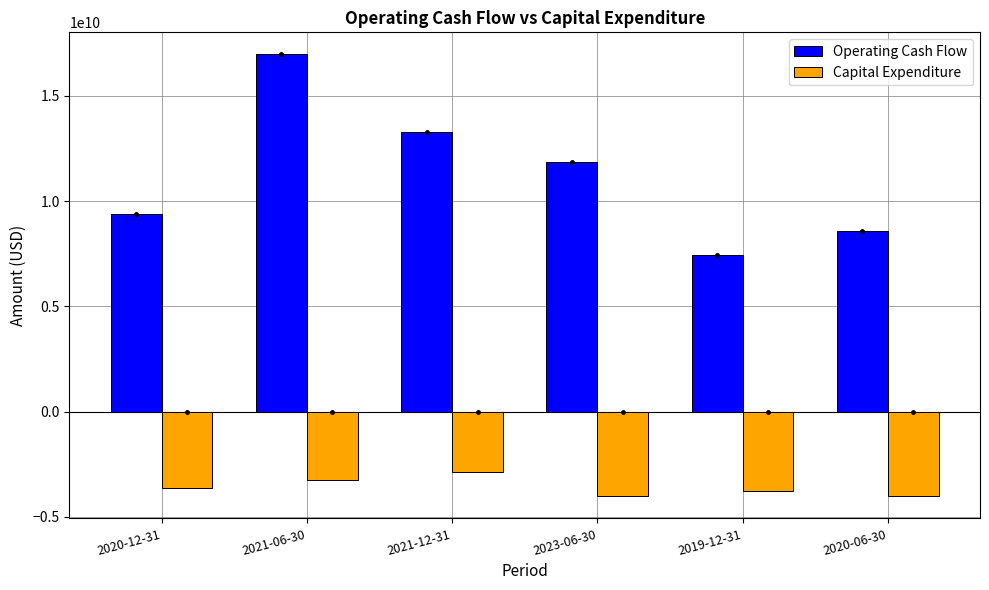

What is the greatest value displayed?

16965308324